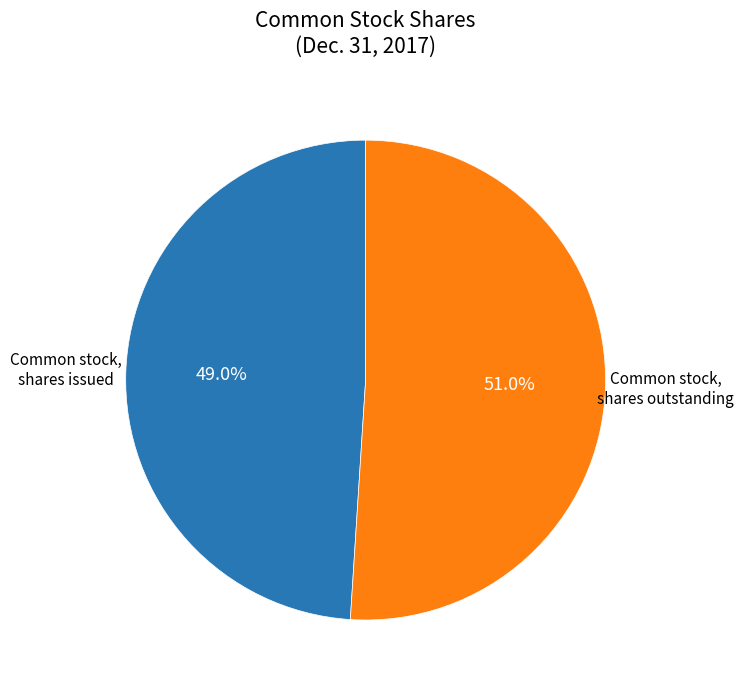

Is Common stock, shares issued the majority of the pie?

No